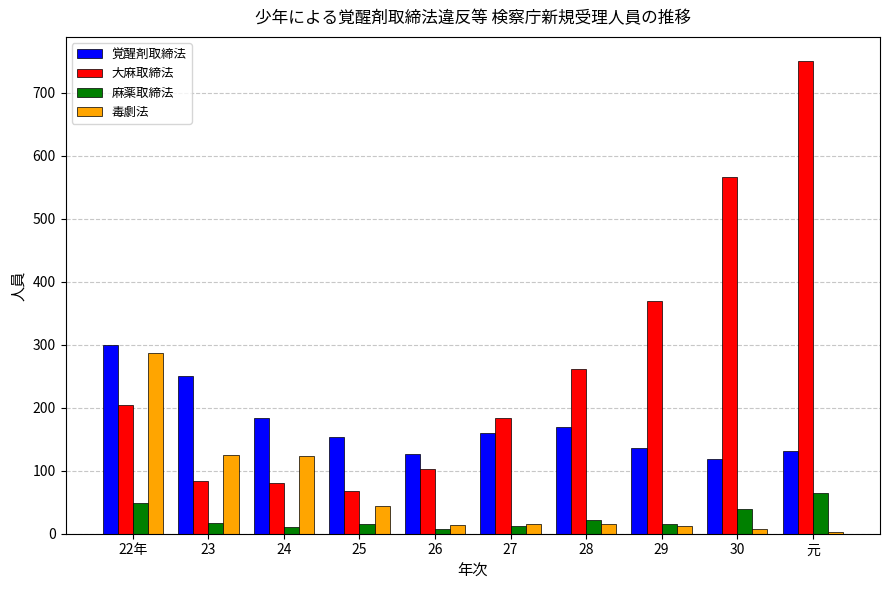

Between 28 and 29, which series saw the biggest shift?

大麻取締法